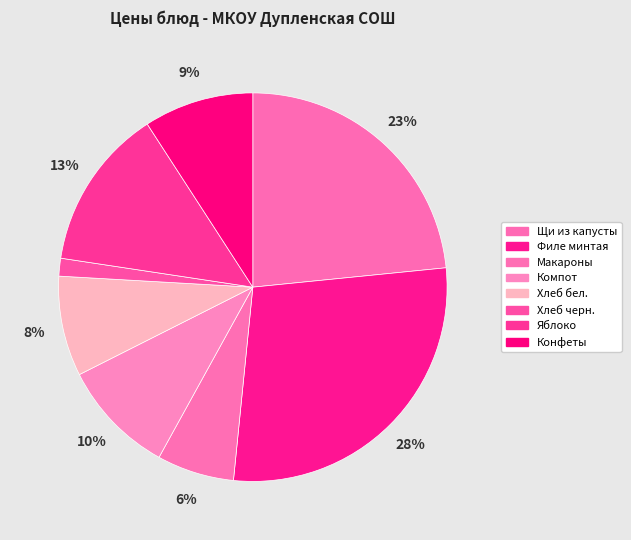

To the nearest percent, what portion does Макароны represent?

6%